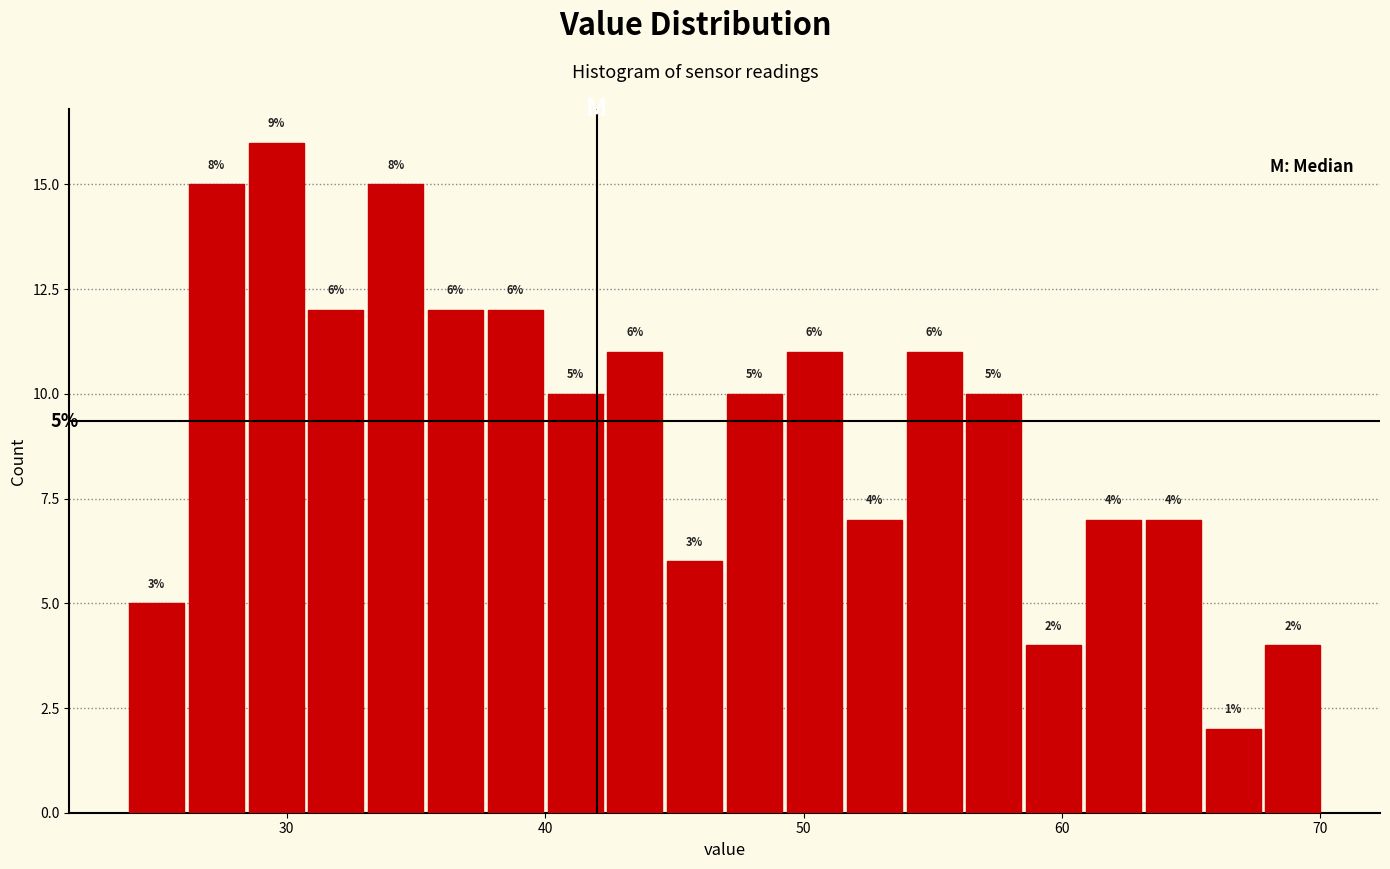

Read against the x-axis, roughly where is the centre of the tallest bar?

30